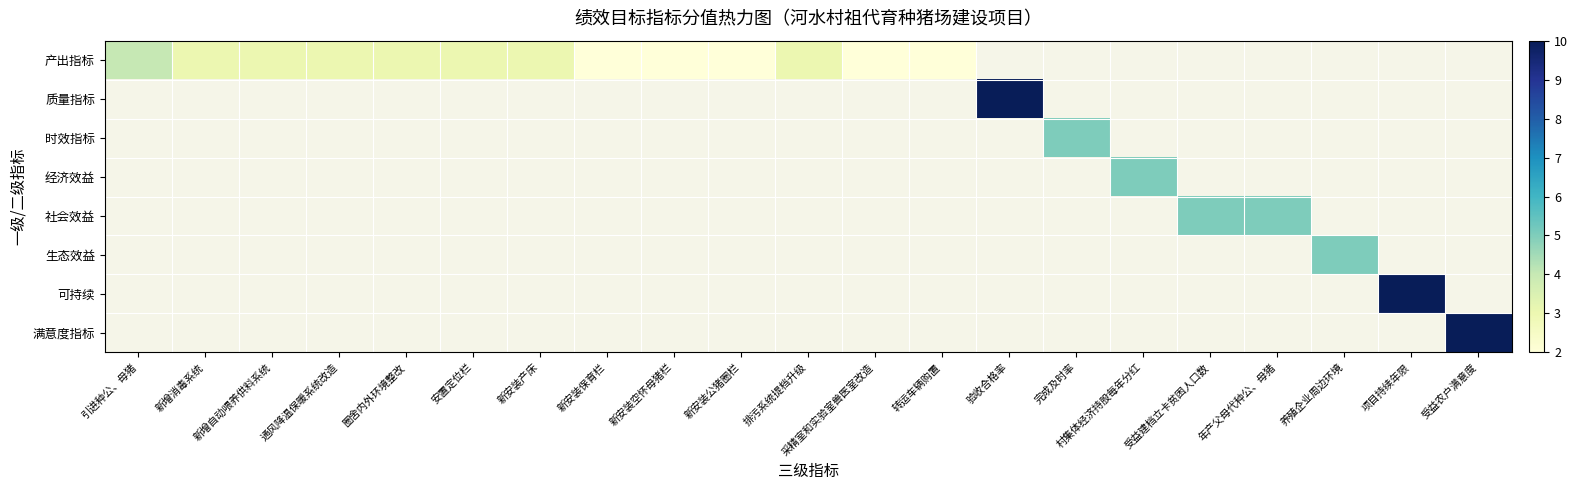

Which category has the lowest value in the 经济效益 series?

引进种公、母猪